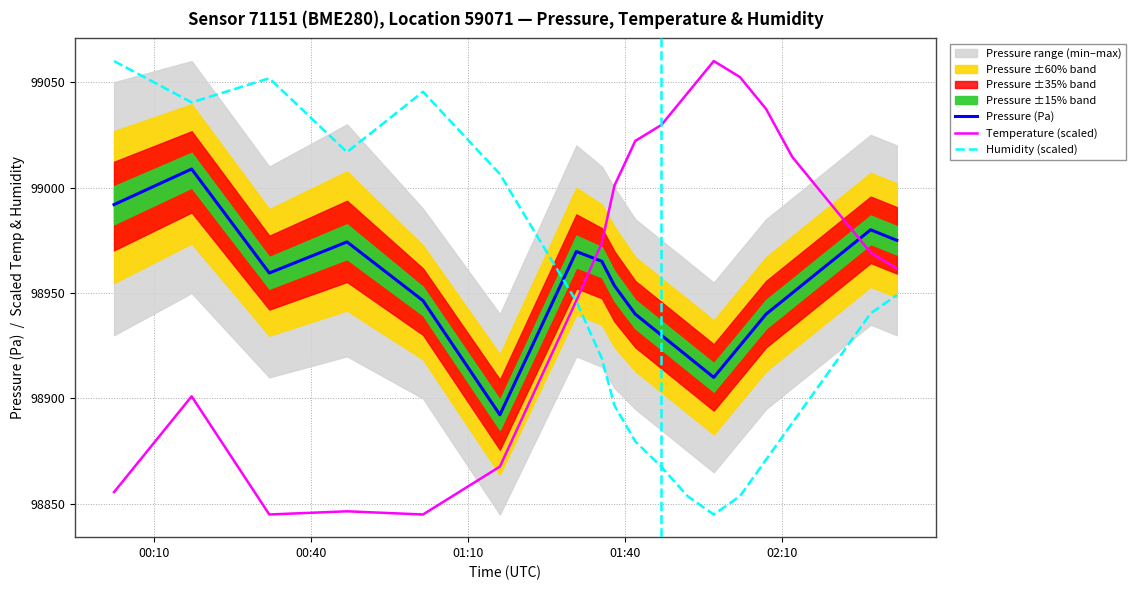

After their last crossing, which series has the higher values: Humidity (scaled) or Pressure (Pa)?

Pressure (Pa)